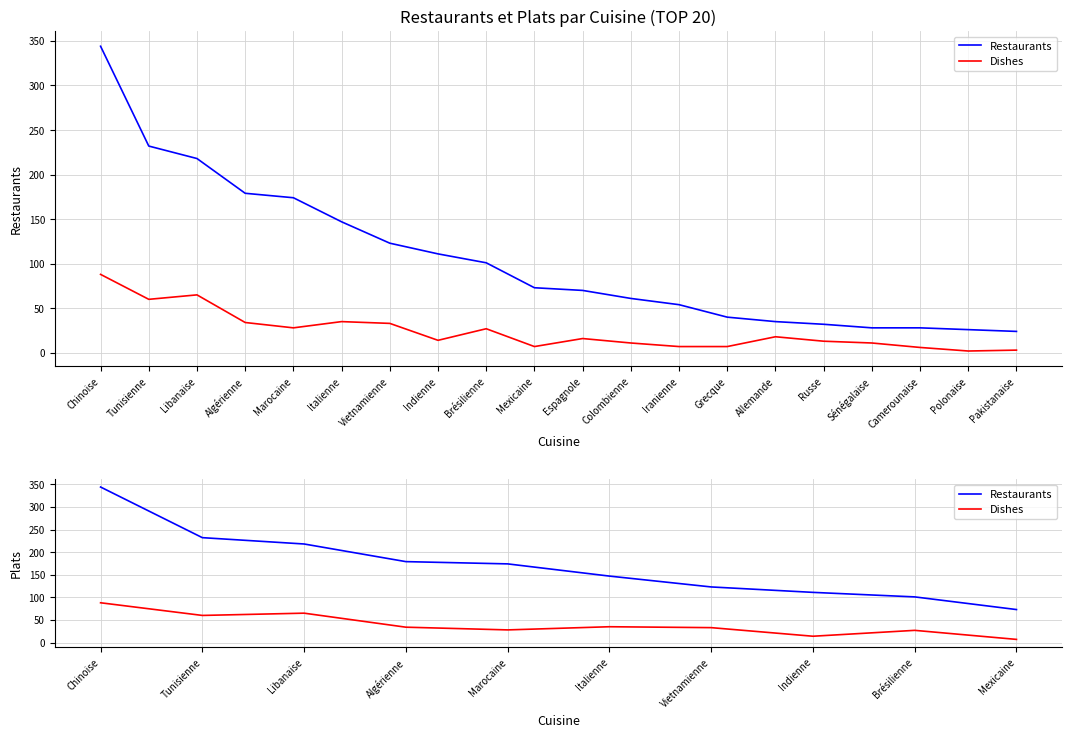

List the labels in order of Dishes value, largest first.

Chinoise, Libanaise, Tunisienne, Italienne, Algérienne, Vietnamienne, Marocaine, Brésilienne, Indienne, Mexicaine